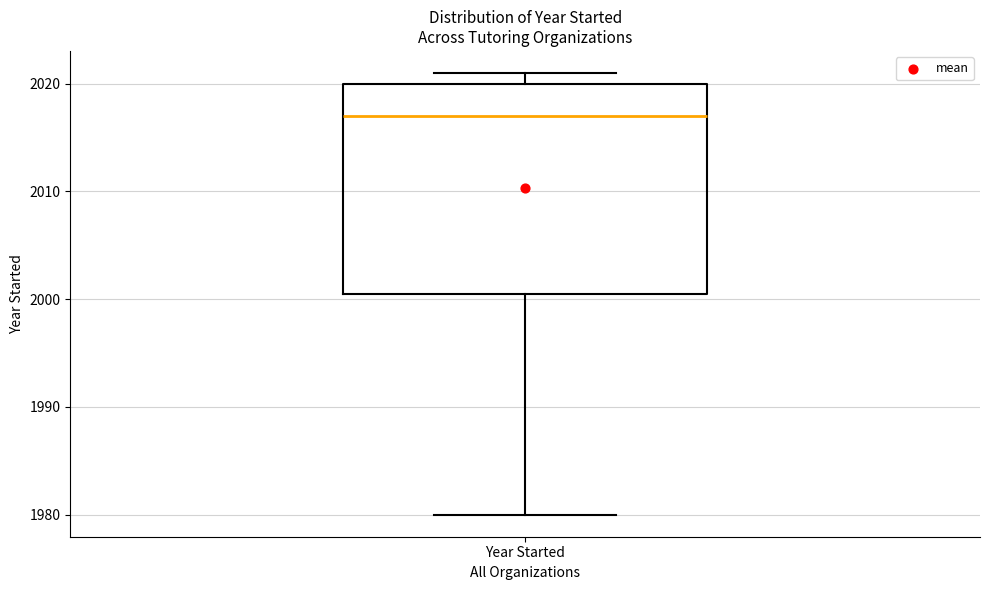

Transcribe this box plot: give where the median line is, the range the box spans, and where the two whiskers end, as read against the y-axis. The values are not printed on the chart, so give them approximately, as read against the axis.

median 2017, box 2001 to 2020, whiskers 1980 to 2021